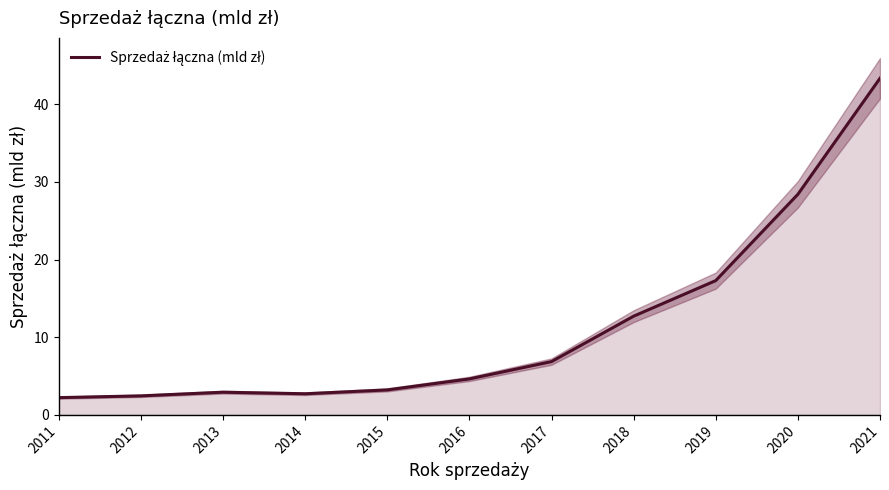

What is the sum of all values?

126.7